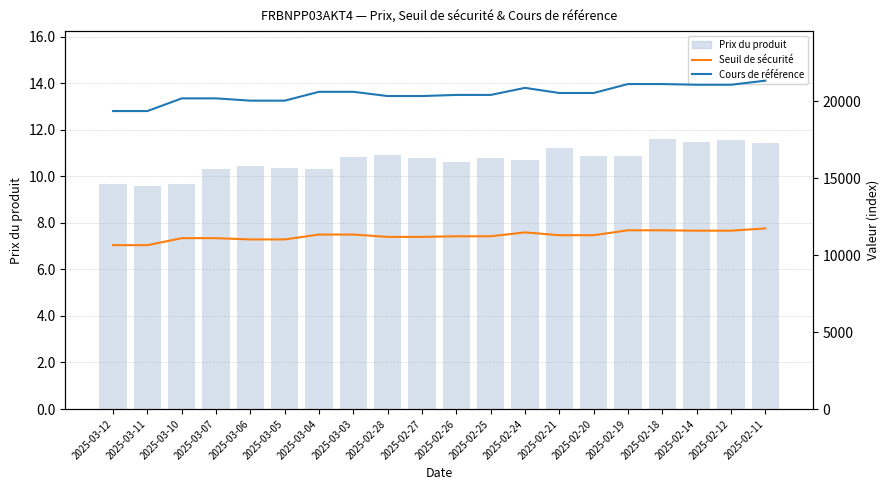

What is the approximate value of Cours de référence at 2025-02-18?

21132.9